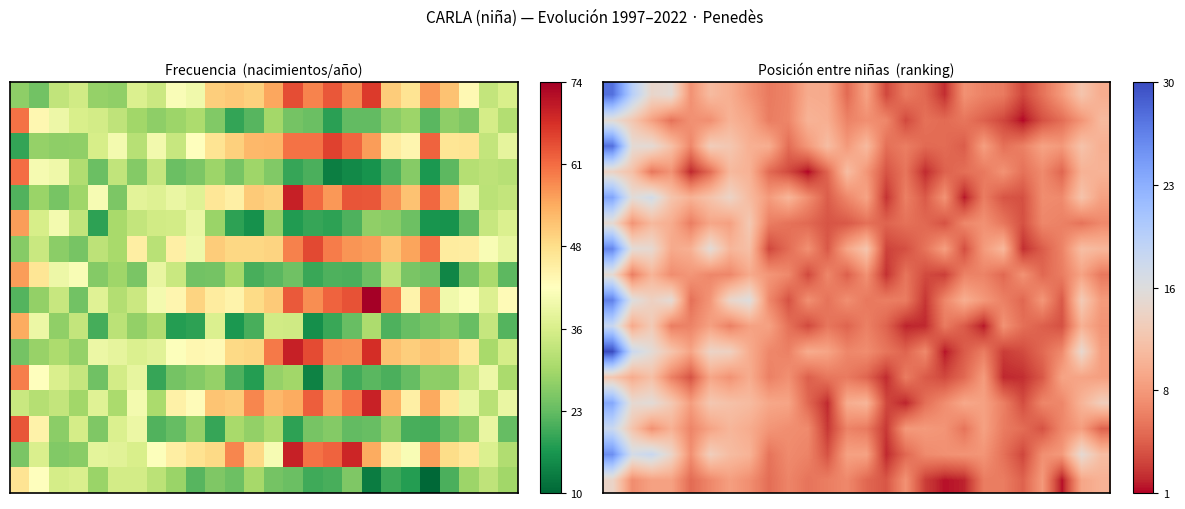

Count the number of categories in the chart.

26